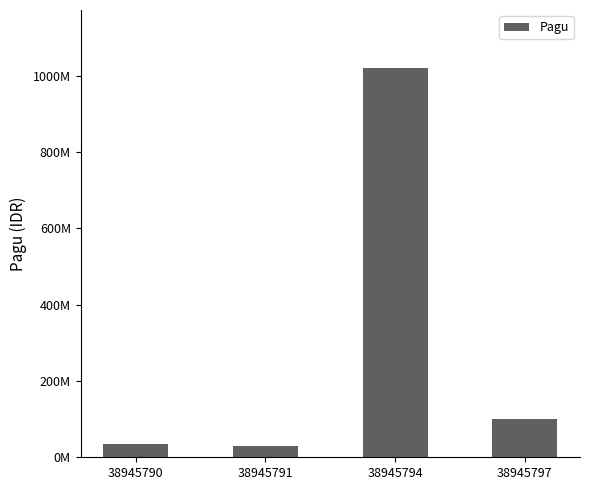

Are the bars horizontal?

No